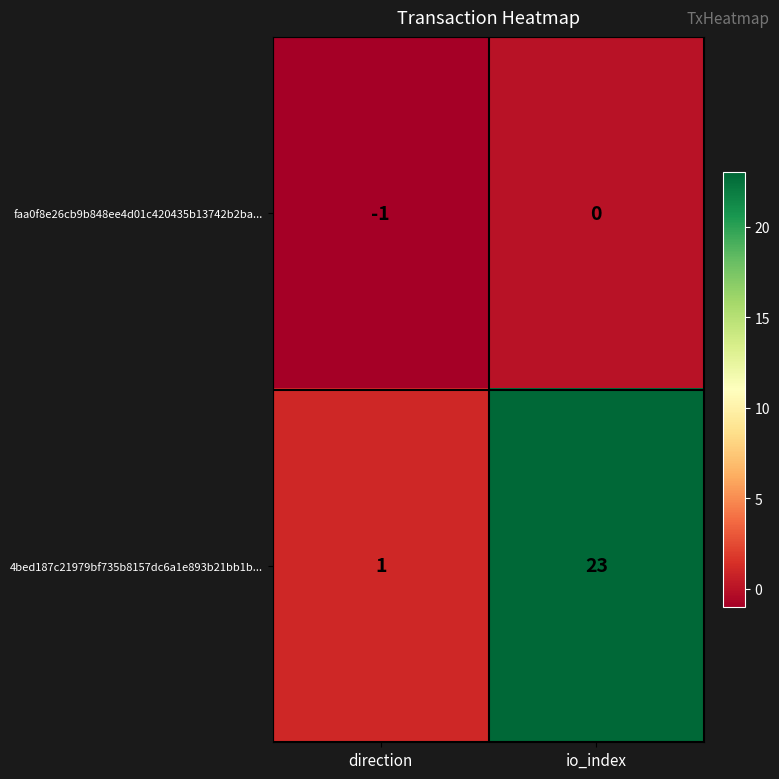

What is the sum of the 4bed187c21979bf735b8157dc6a1e893b21bb1b... values at direction and io_index?

24